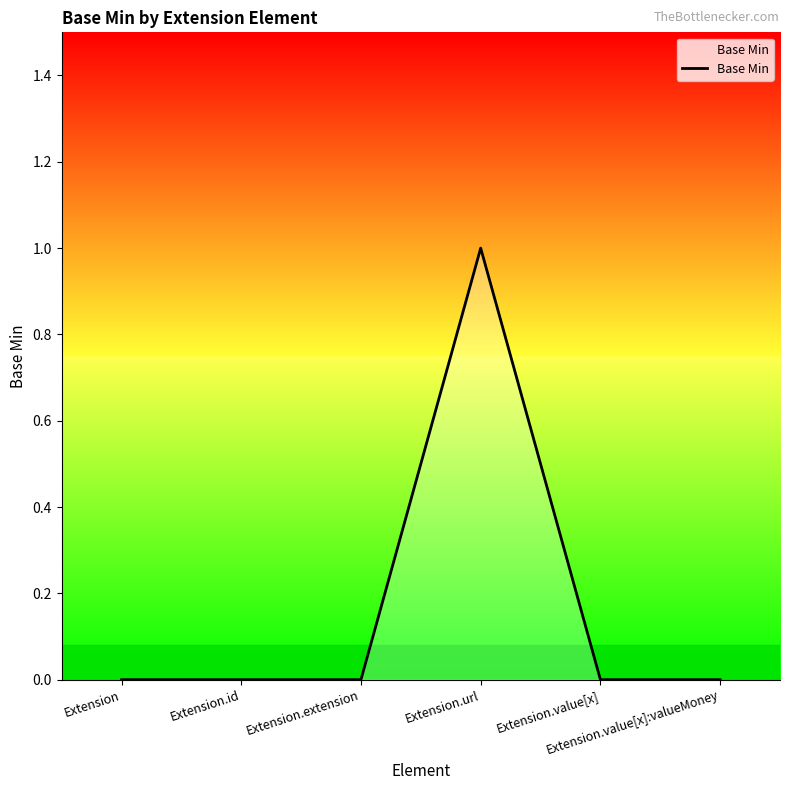

How many lines are shown in the chart?

1